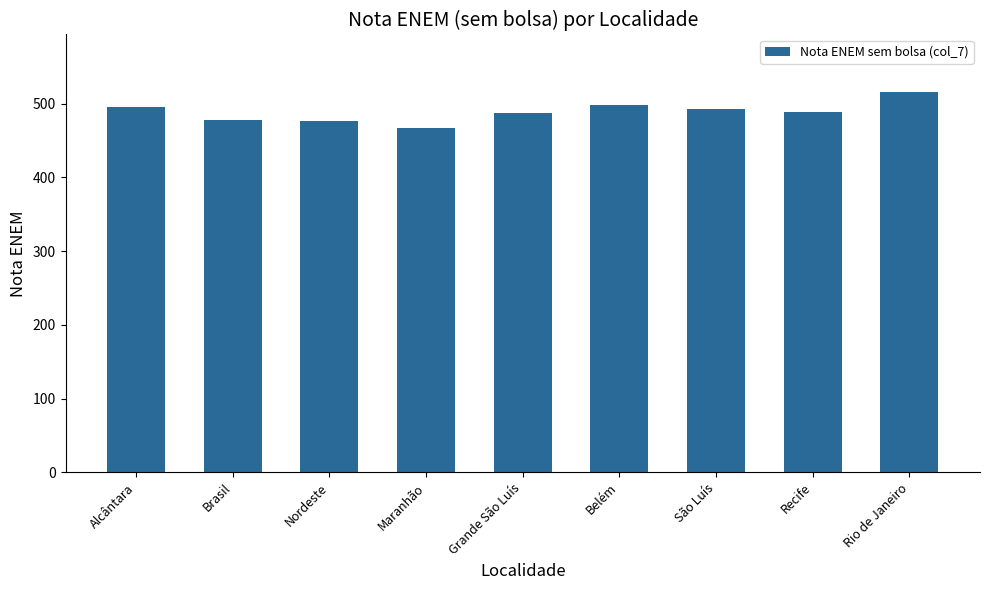

What is the value of the 4th bar from the left?

466.8